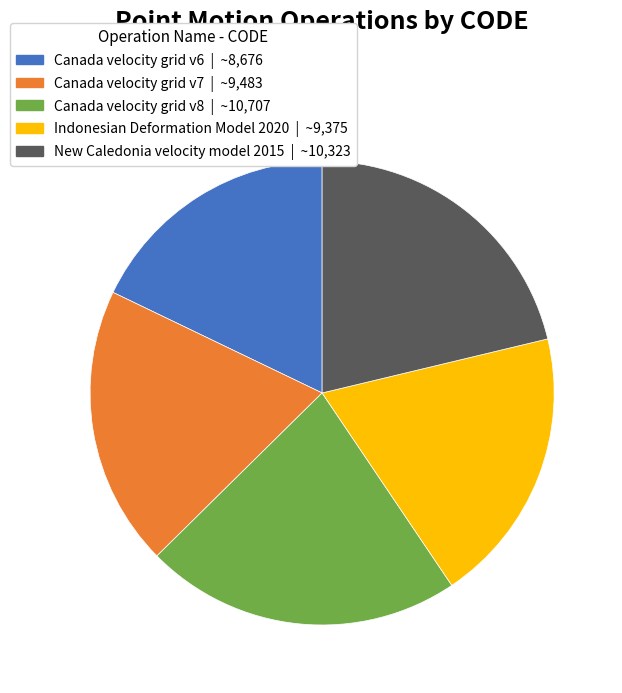

Between New Caledonia velocity model 2015 and Indonesian Deformation Model 2020, which is larger?

New Caledonia velocity model 2015